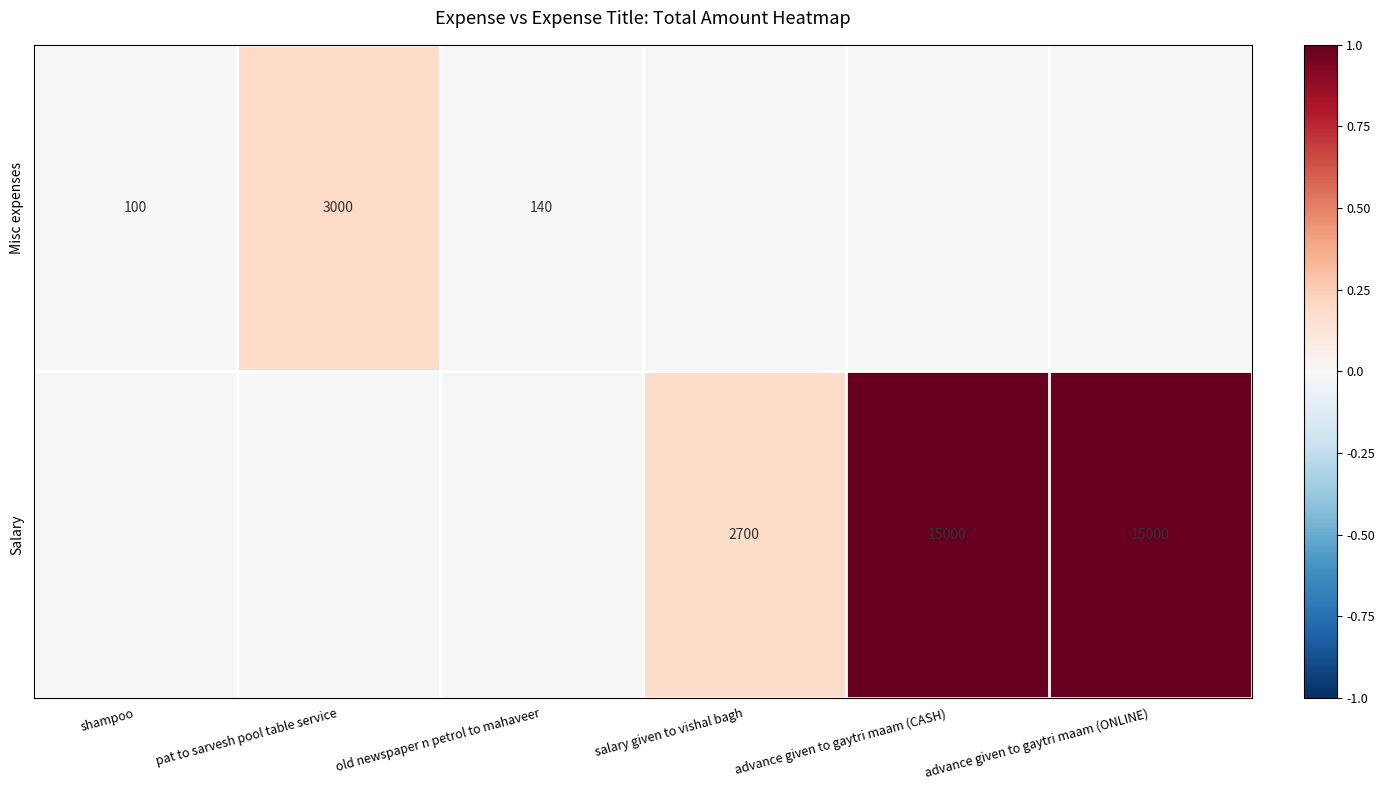

Is the value of Salary at advance given to gaytri maam (CASH) greater than the value of Misc expenses at old newspaper n petrol to mahaveer?

Yes